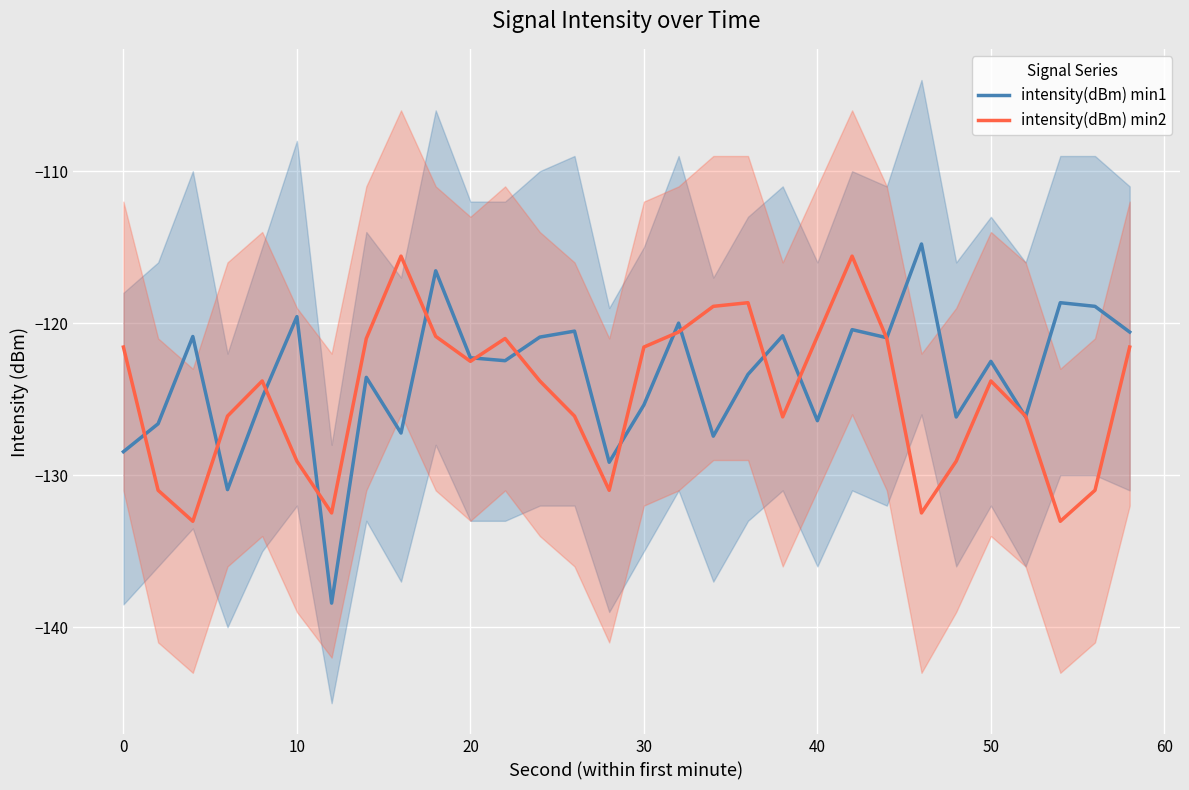

What is the maximum value for intensity(dBm) min1?

-114.8